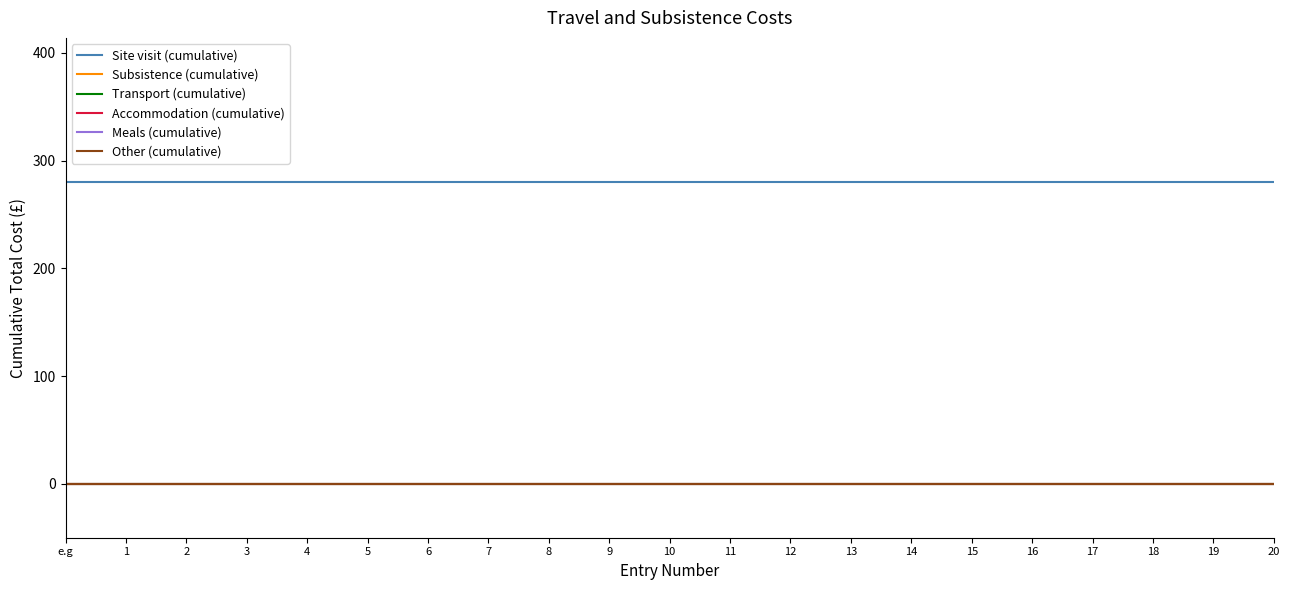

Does the chart have visible grid lines?

No